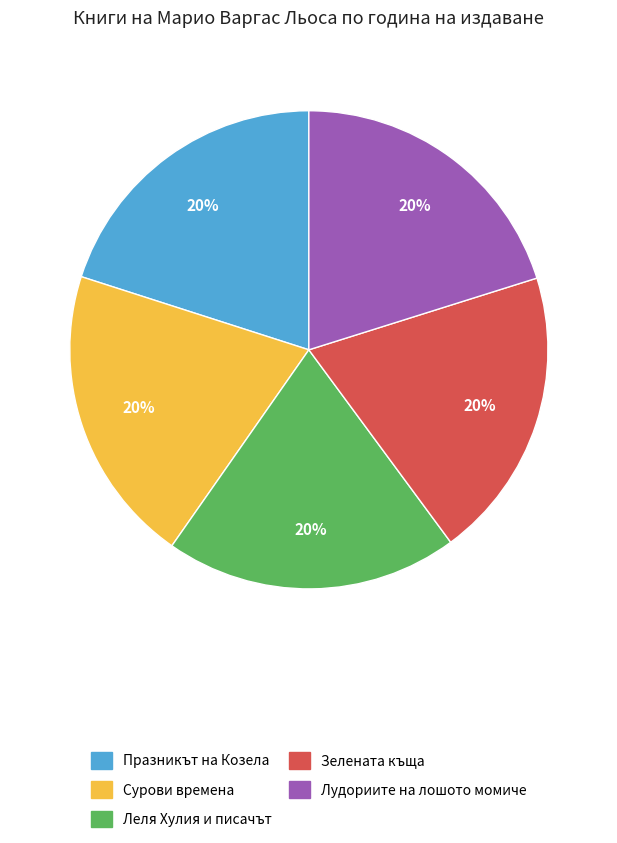

Is there a majority slice in this chart?

No